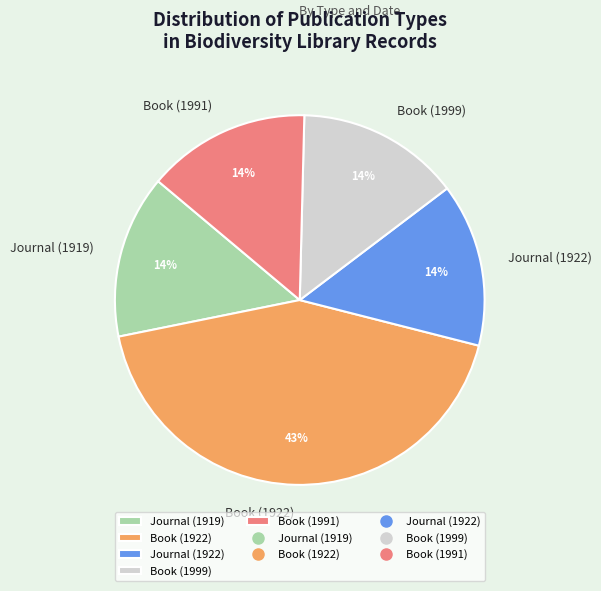

To the nearest percent, what is the average slice percentage?

20%